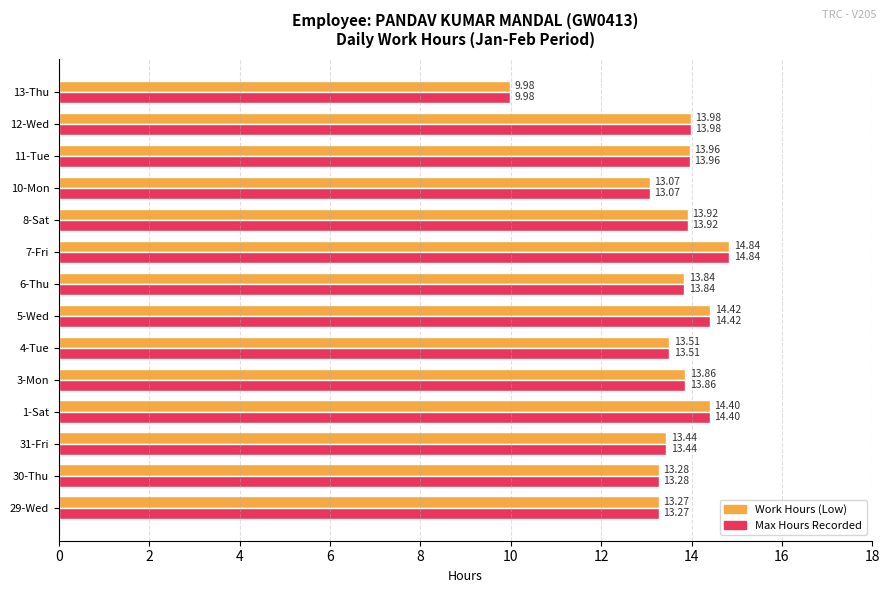

What is the difference between the second highest and minimum values in the Max Hours Recorded series?

4.4